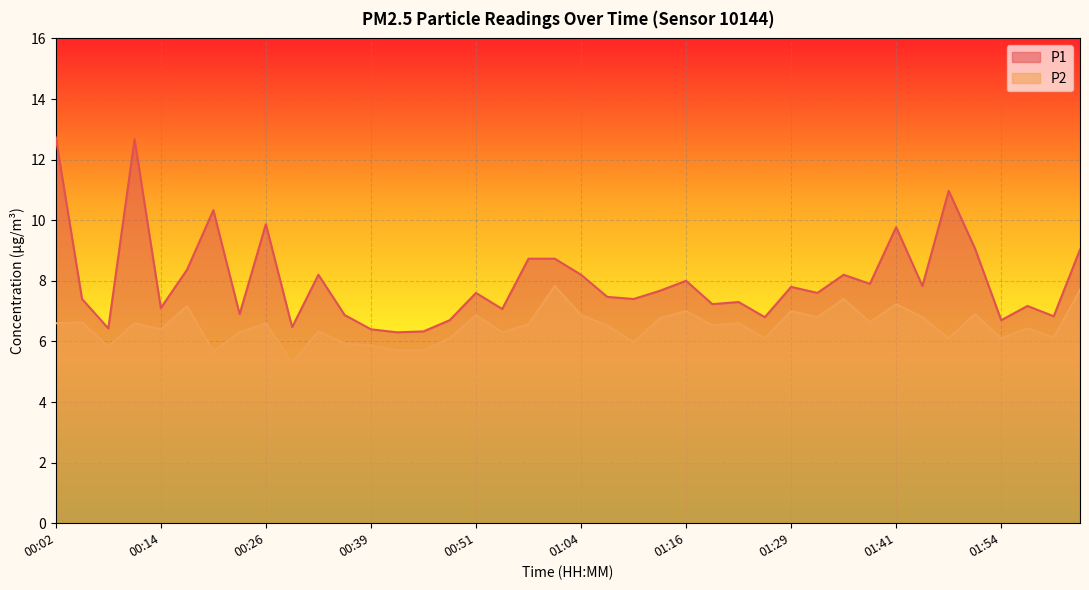

Which has a higher value, 00:45 or 00:39?

00:39